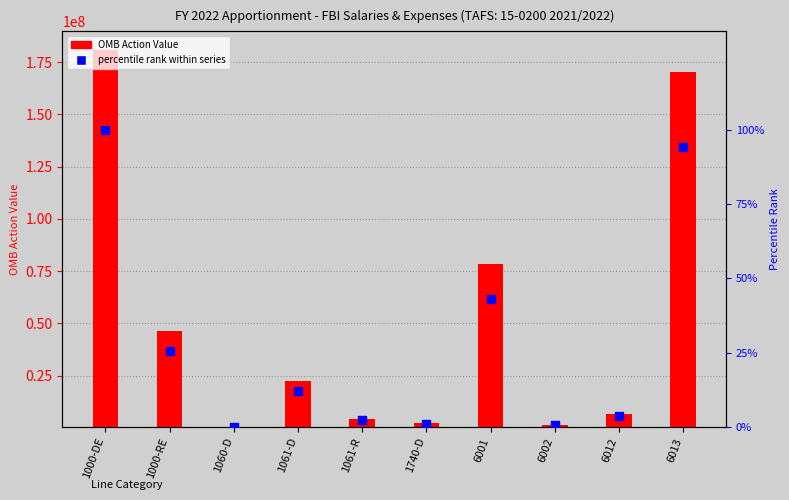

At how many categories does at least one series exceed 133585679?

2